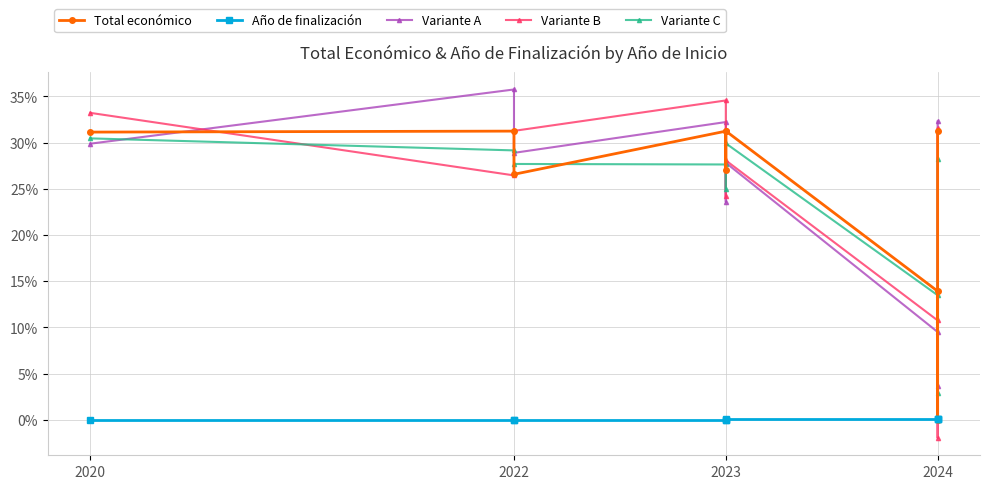

At which label is Año de finalización closest to 0?

2020